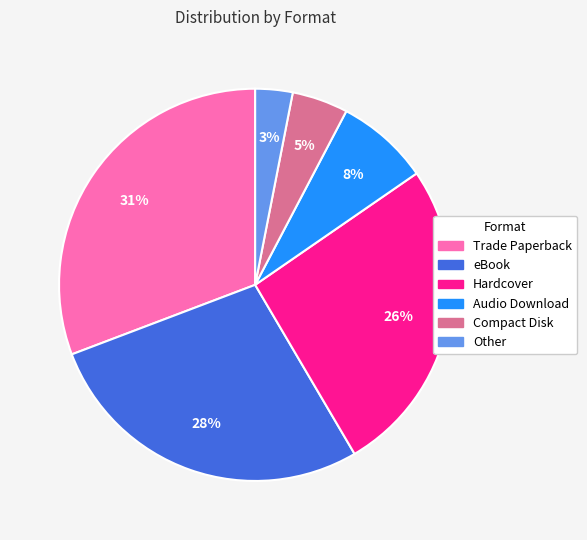

To the nearest percent, what portion does Compact Disk represent?

5%